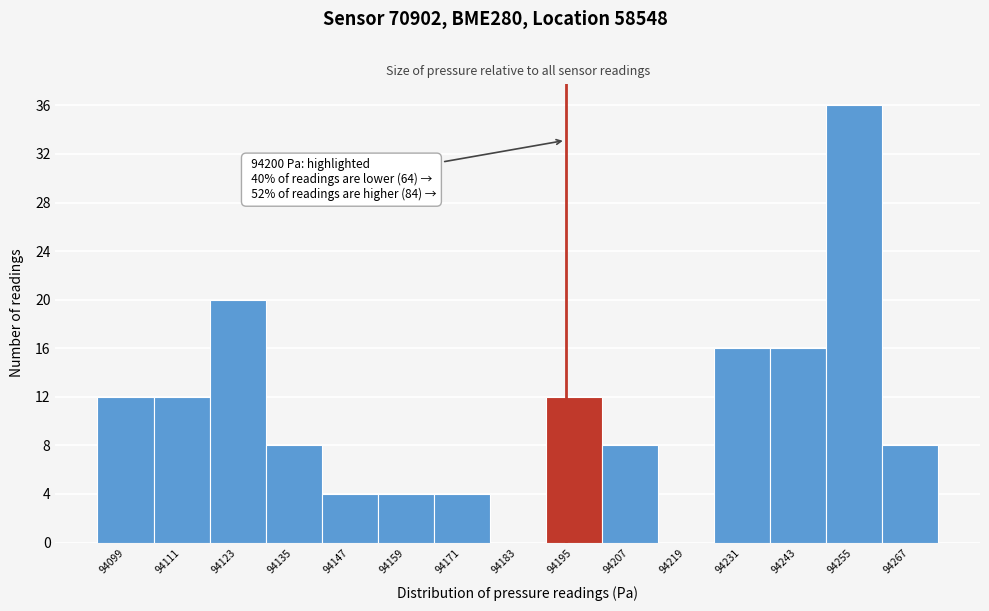

Reading right to left, transcribe all the data shown in this chart.

94267=8	94255=36	94243=16	94231=16	94219=0	94207=8	94195=12	94183=0	94171=4	94159=4	94147=4	94135=8	94123=20	94111=12	94099=12